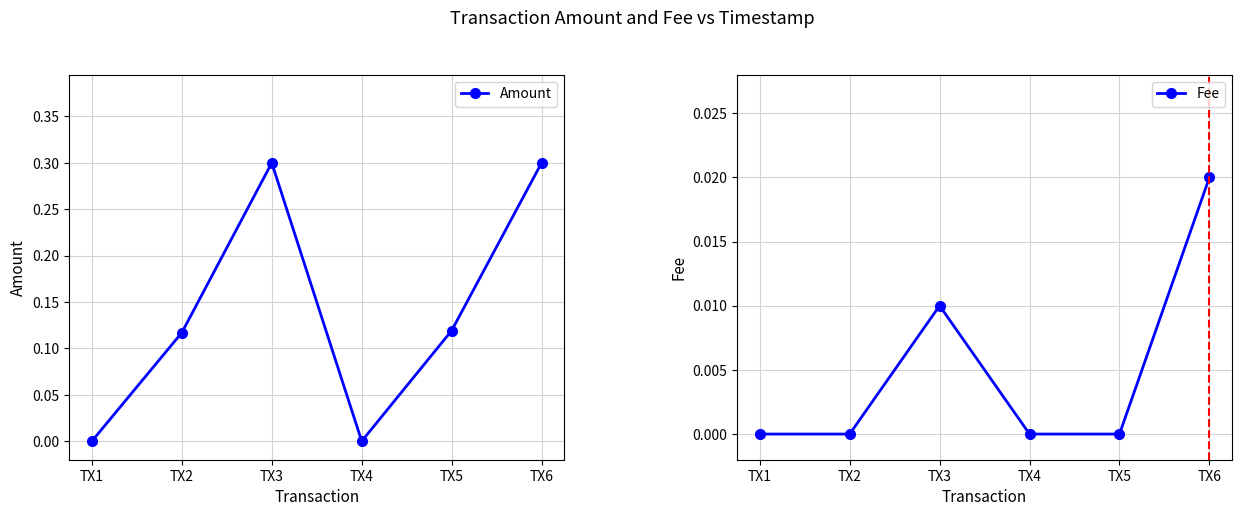

Which category has the lowest value across all series?

TX1